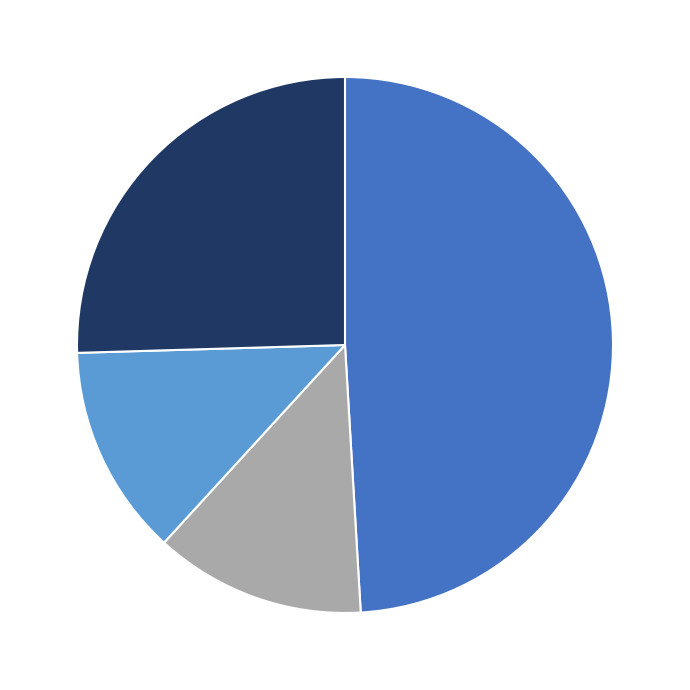

Is there a majority slice in this chart?

No